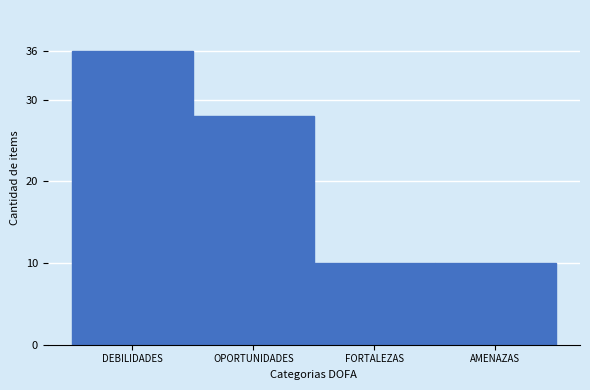

Reading left to right, what are all the values shown in this chart?

36	28	10	10